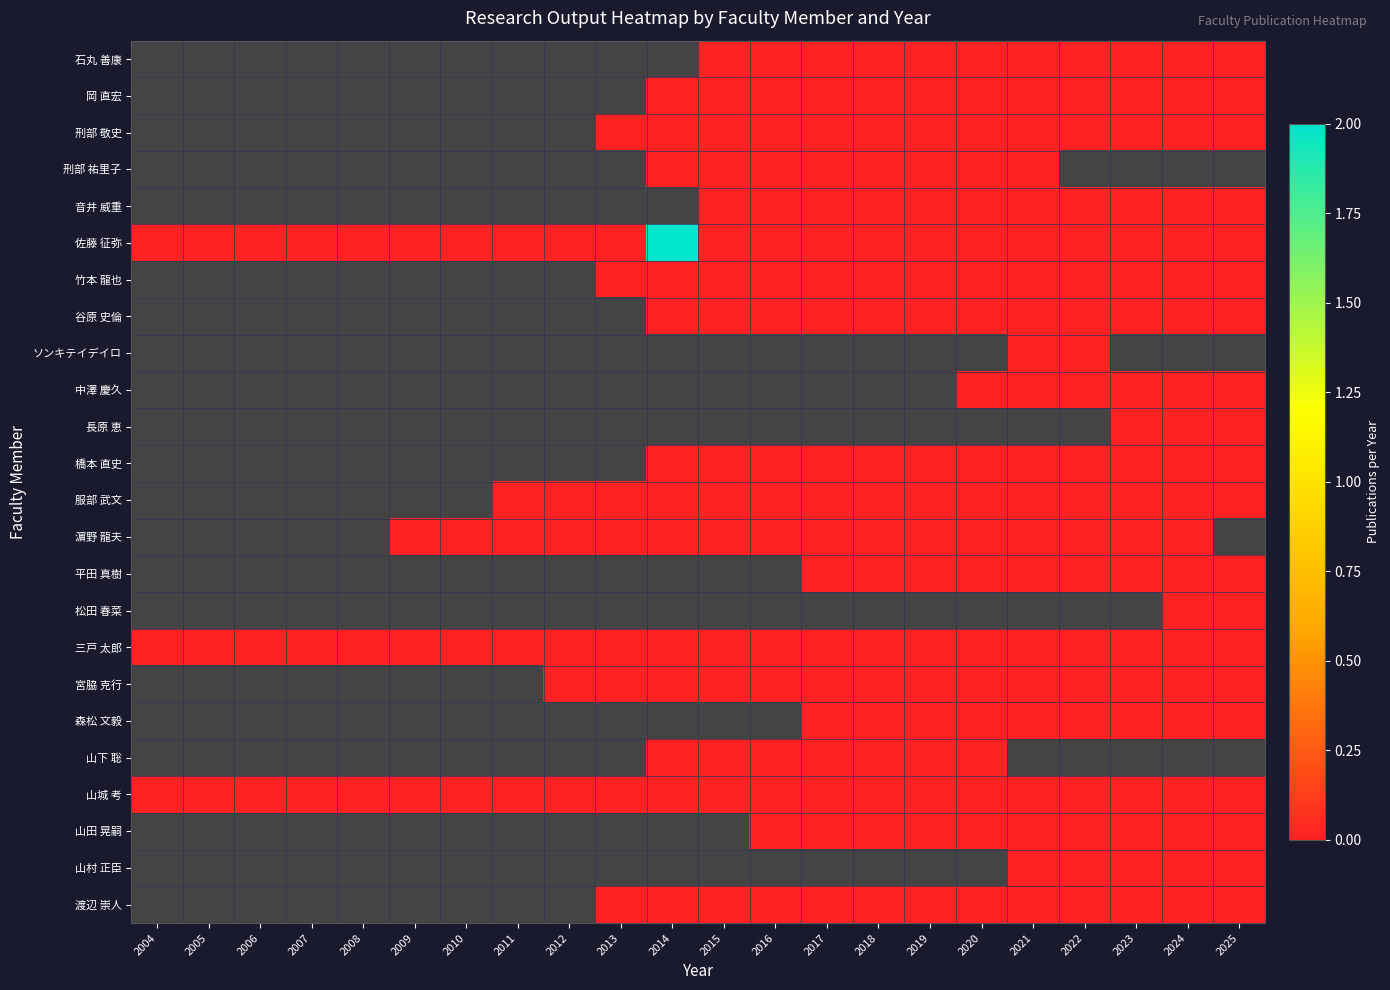

Which series has the widest spread of values?

佐藤 征弥